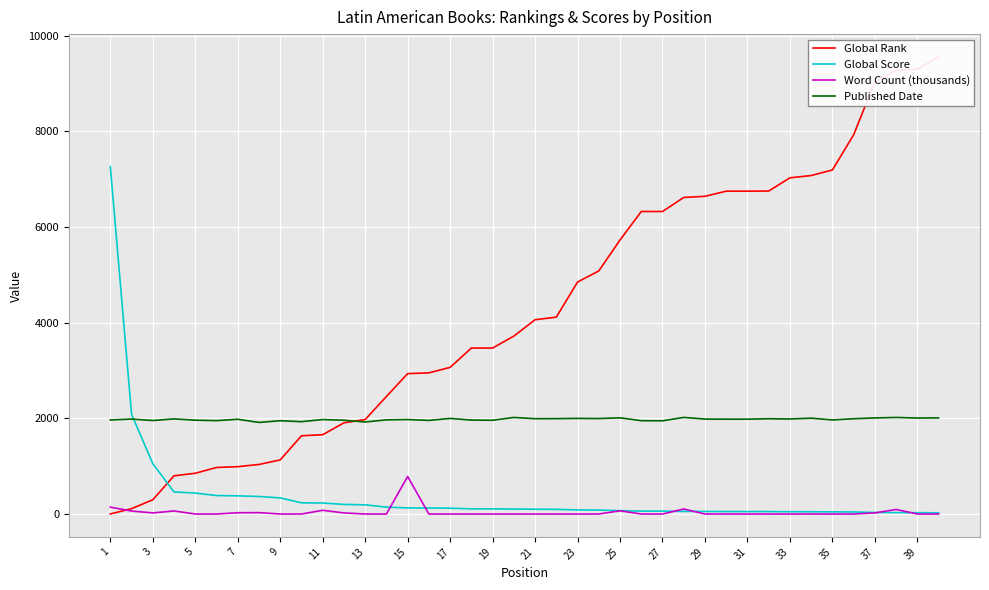

Rank the series by their maximum value, from highest to lowest.

Global Rank, Global Score, Published Date, Word Count (thousands)